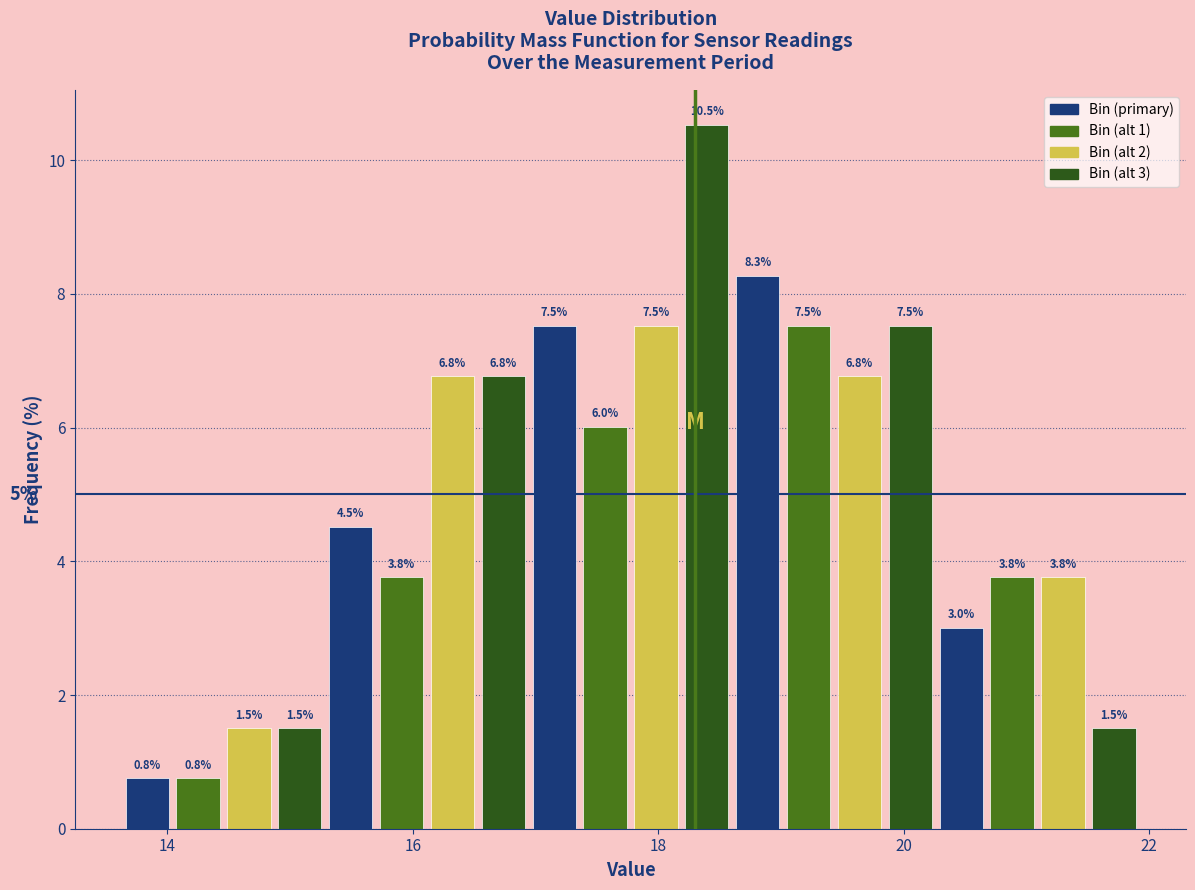

Around what value on the x-axis is the tallest bar? Give the approximate position of its centre, as read against the axis.

18.4